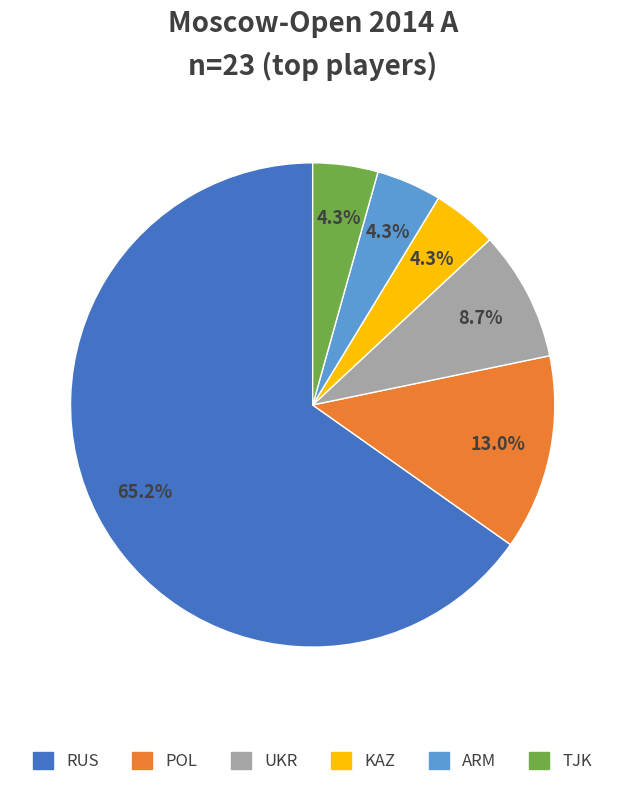

Does any single category account for the majority?

Yes